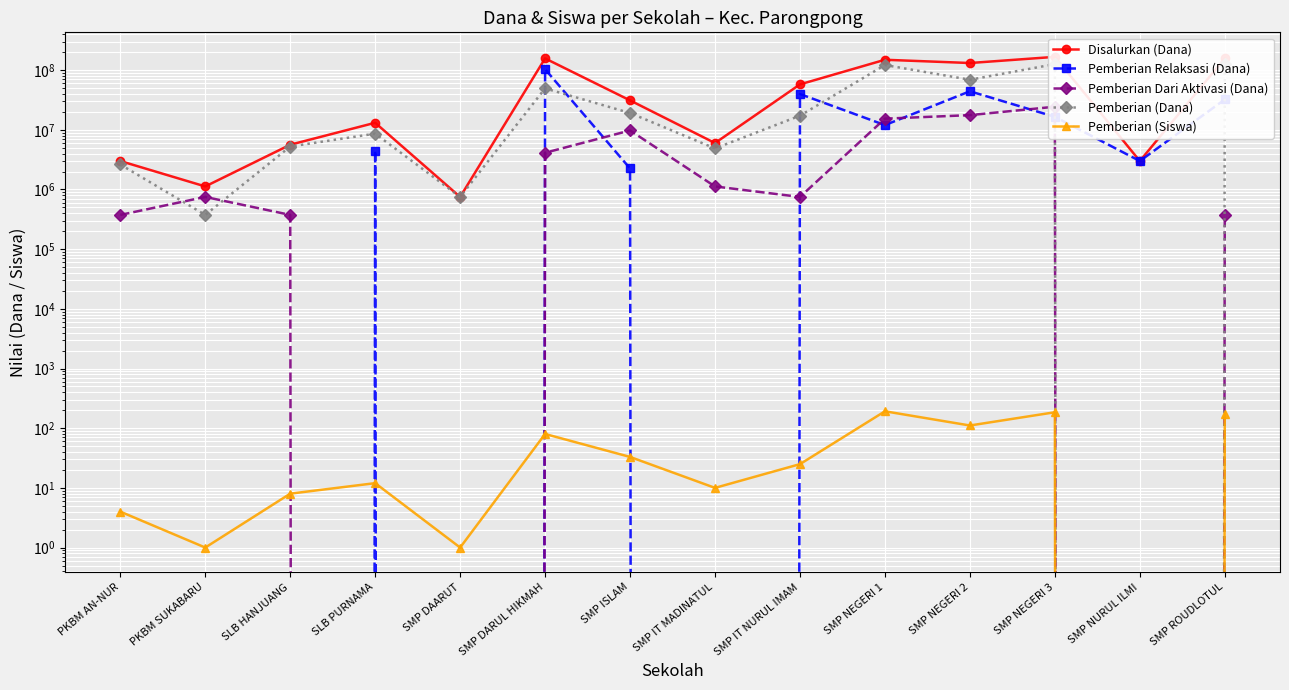

At which category is the sum across all series the highest?

SMP NEGERI 3